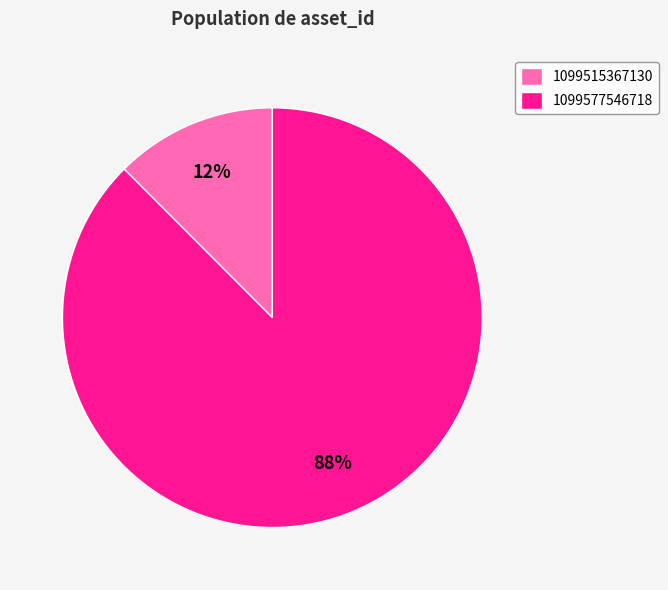

Is 1099577546718 the majority of the pie?

Yes